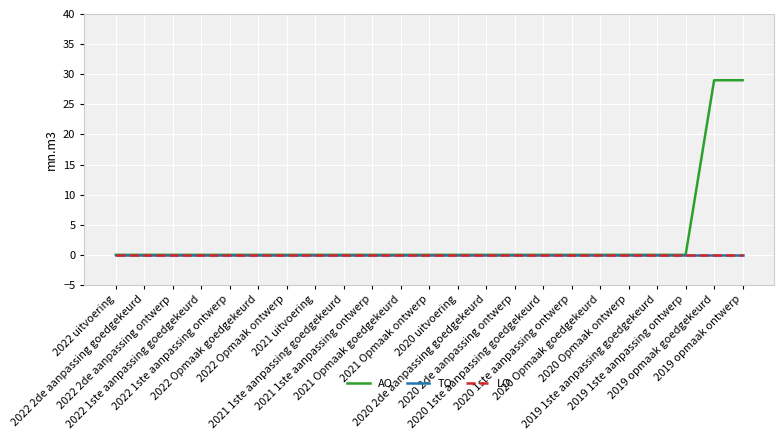

Is the value of TO at 2022 2de aanpassing ontwerp greater than the value of AO at 2022 2de aanpassing ontwerp?

No